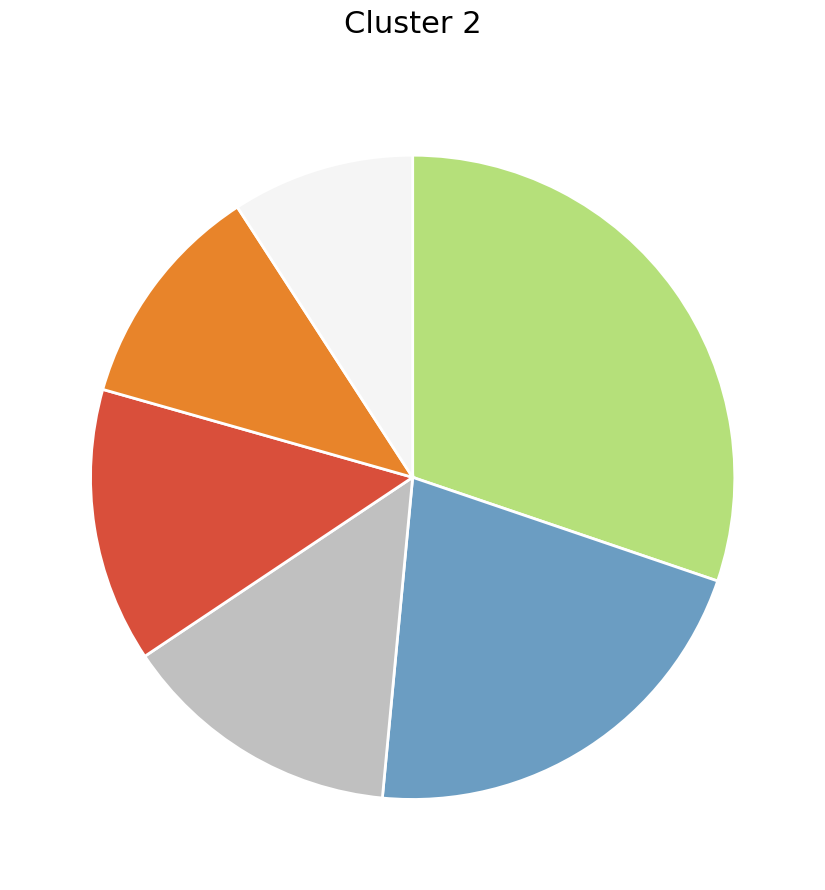

Is there a majority slice in this chart?

No